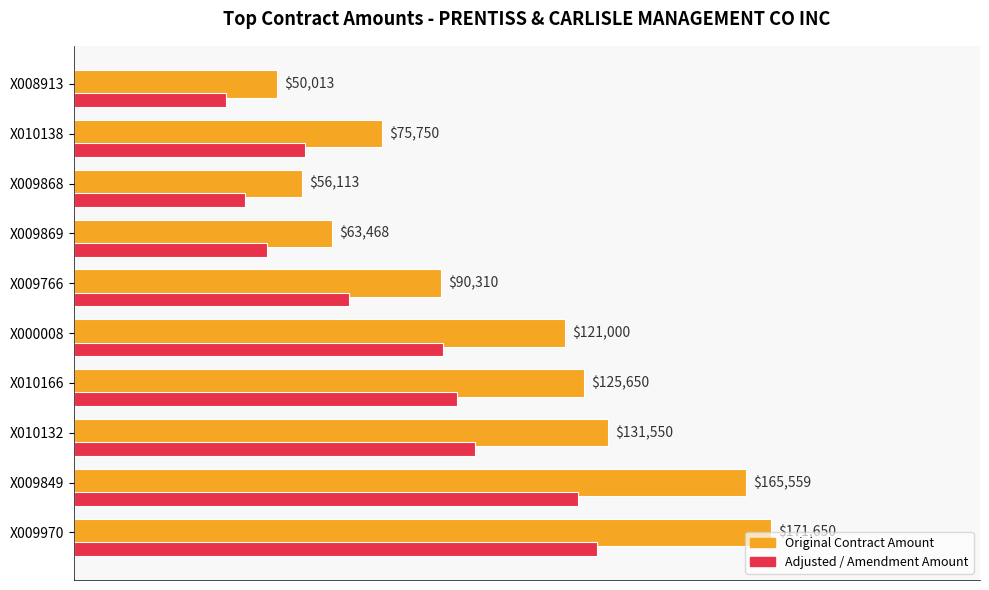

Which category has the highest value across all series?

X009970